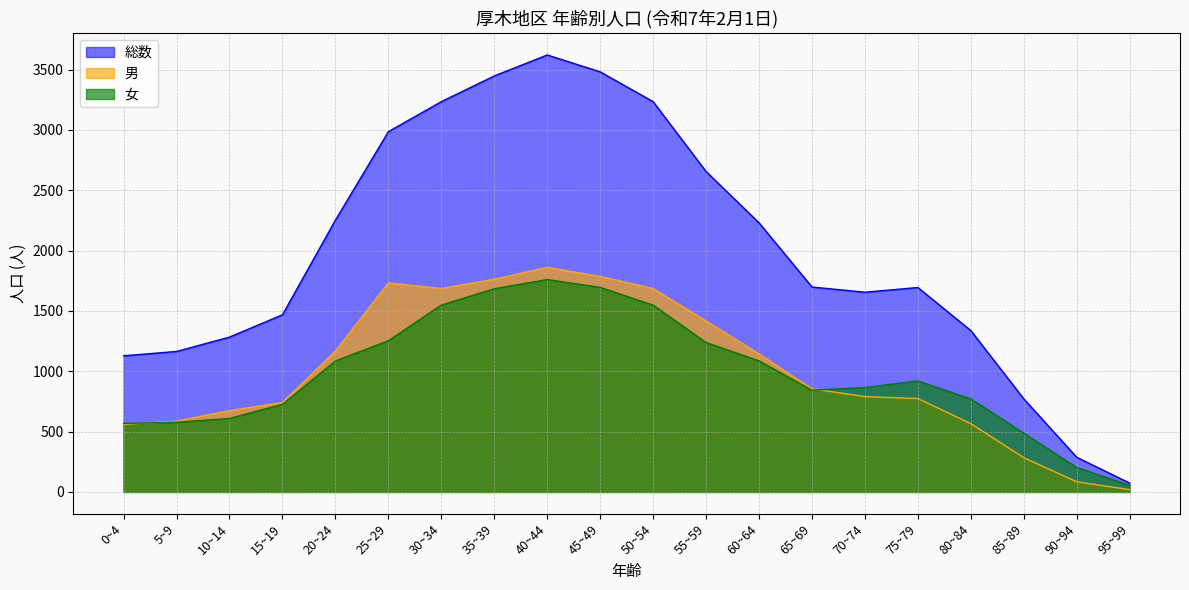

List the series in order of their peak value, lowest first.

女, 男, 総数